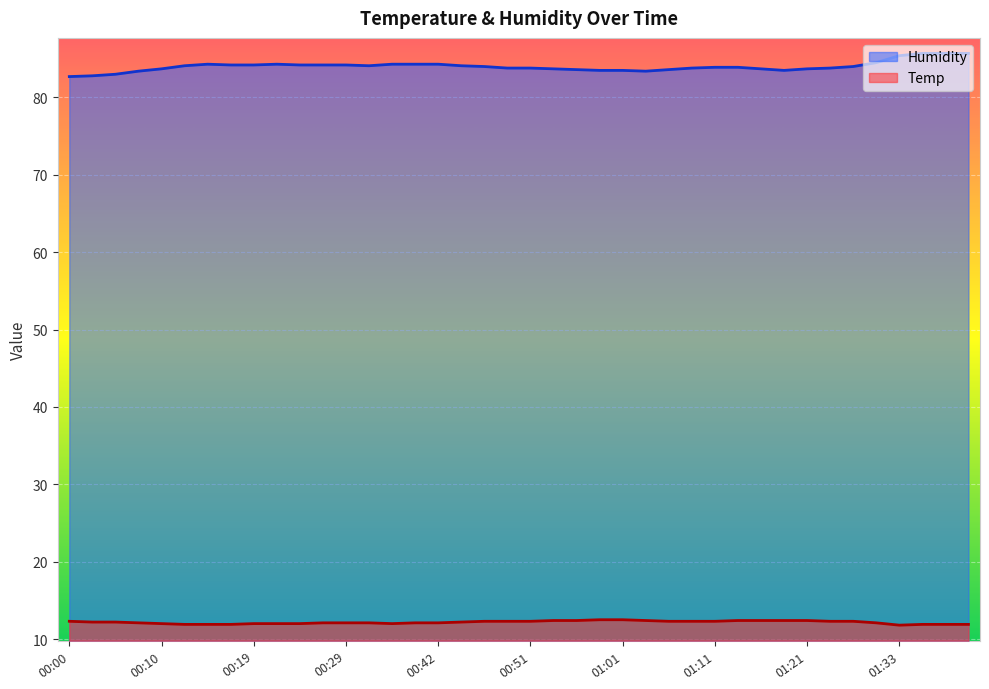

What is the difference between the maximum and minimum values in the Humidity series?

3.0